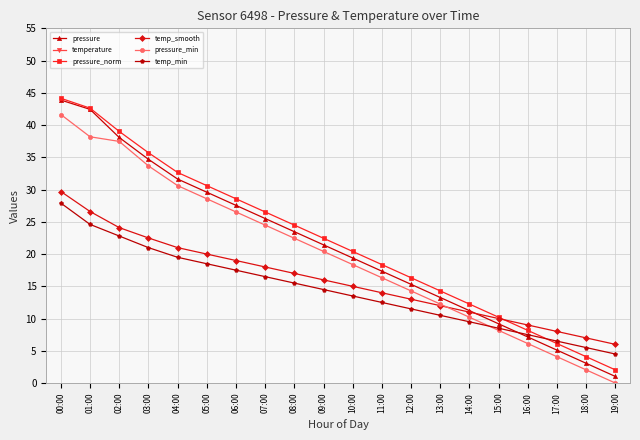

What is the label of the 5th point from the right?

15:00